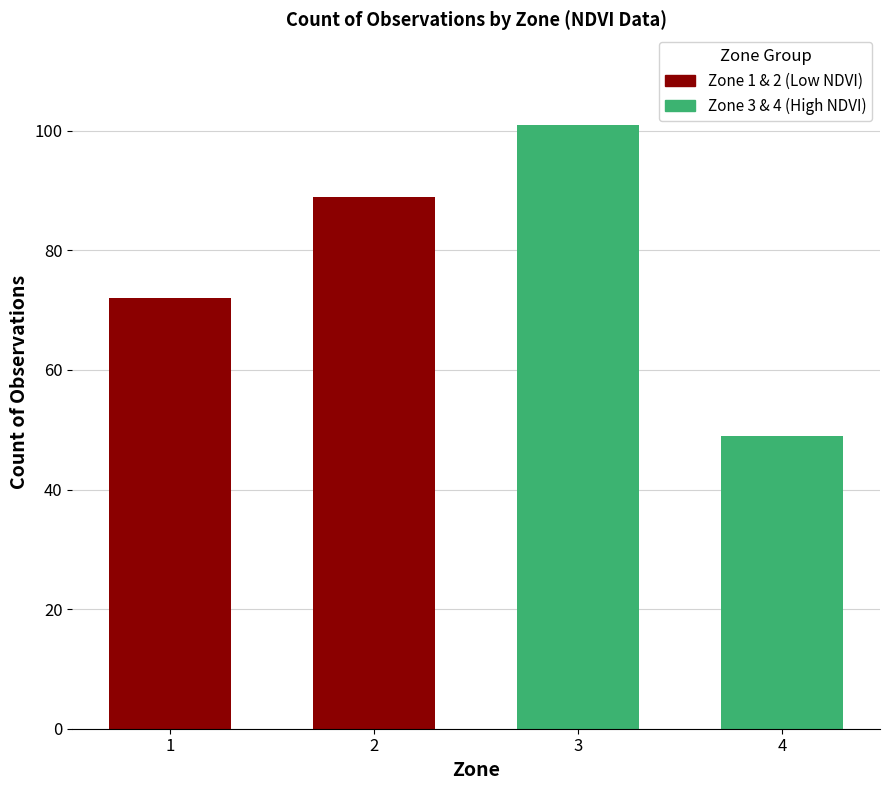

What is the ratio of the value at 3 to the value at 2?

1.1